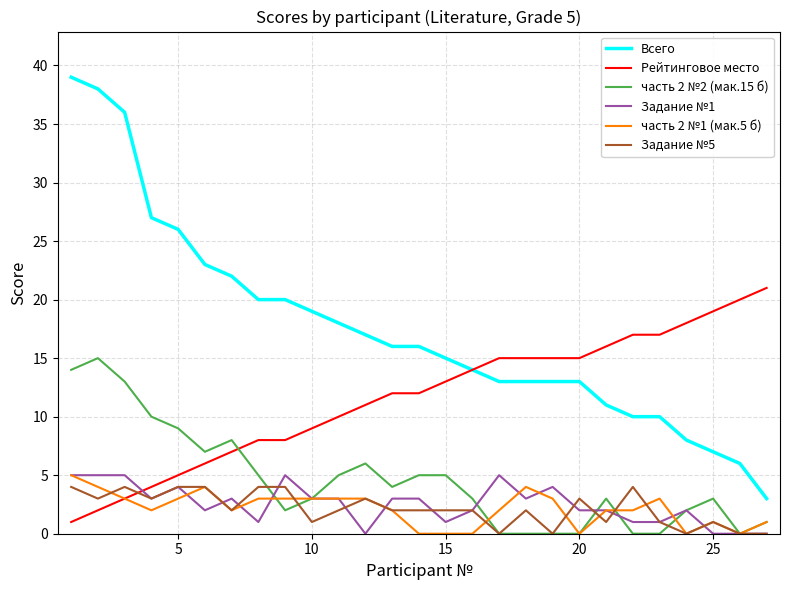

True or false: часть 2 №2 (мак.15 б) and Всего intersect in this chart.

False